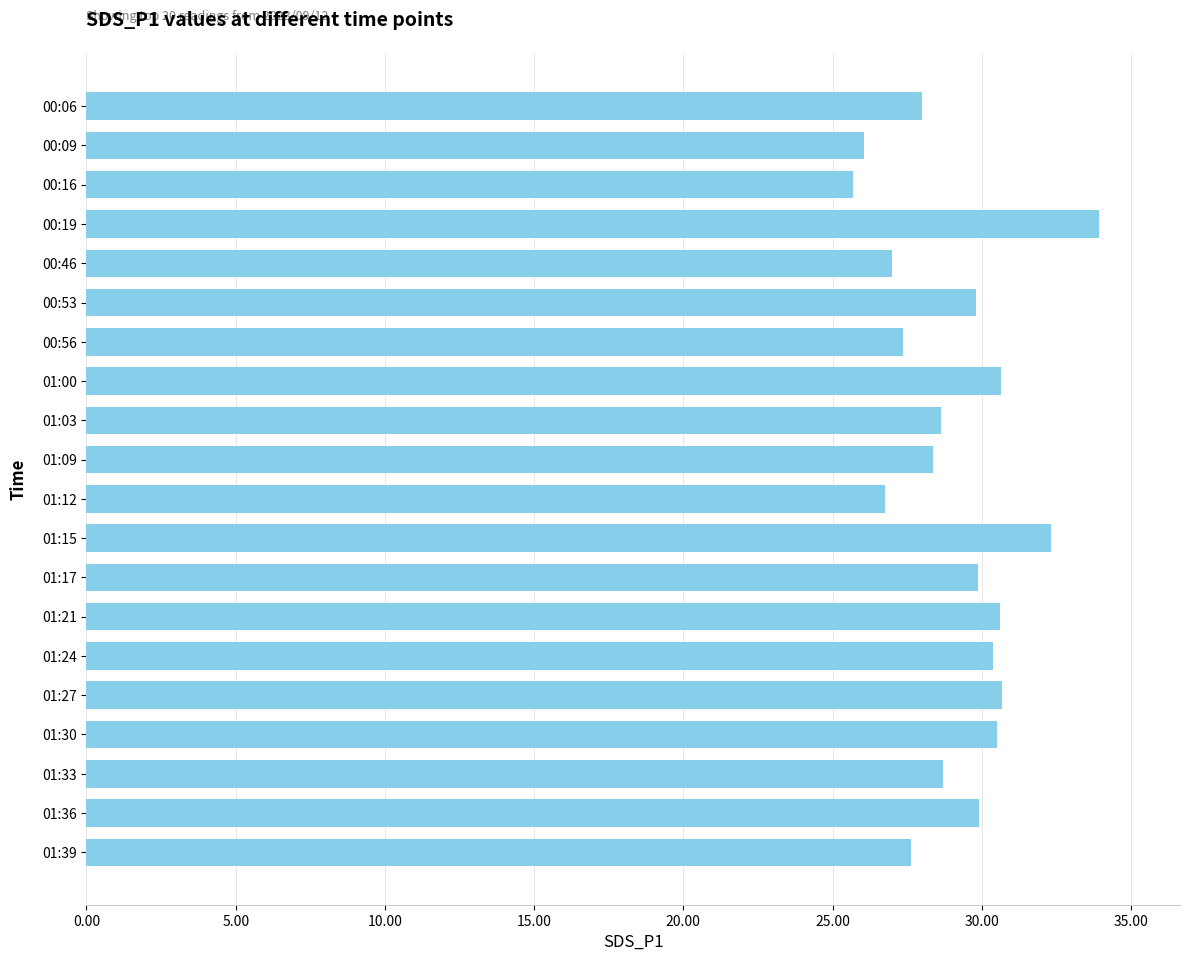

The value at 00:53 is 29.8. True or false?

True